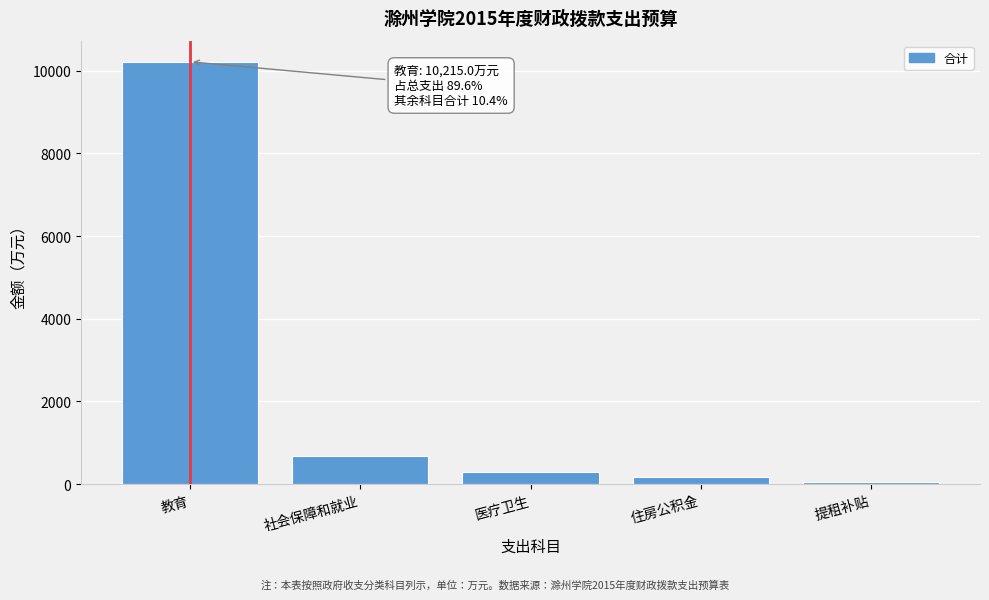

Reading left to right, what are all the values shown in this chart?

教育=10215.0	社会保障和就业=678.1	医疗卫生=286.3	住房公积金=172.0	提租补贴=52.6